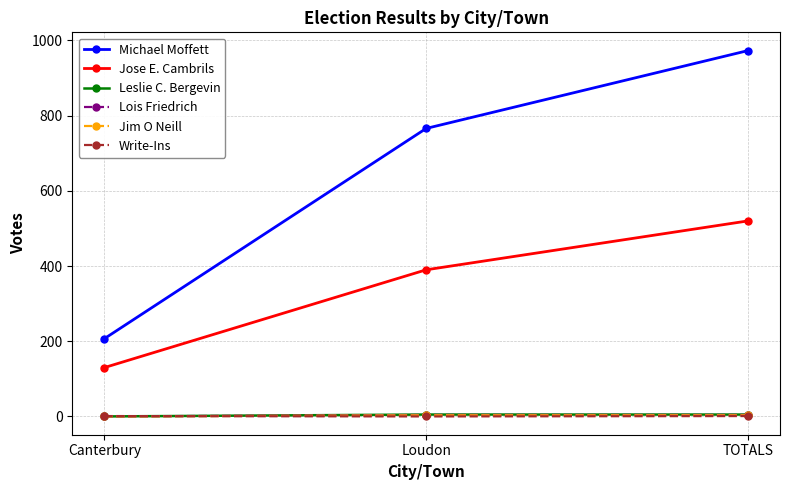

What is the sum of all Jim O Neill values?

6